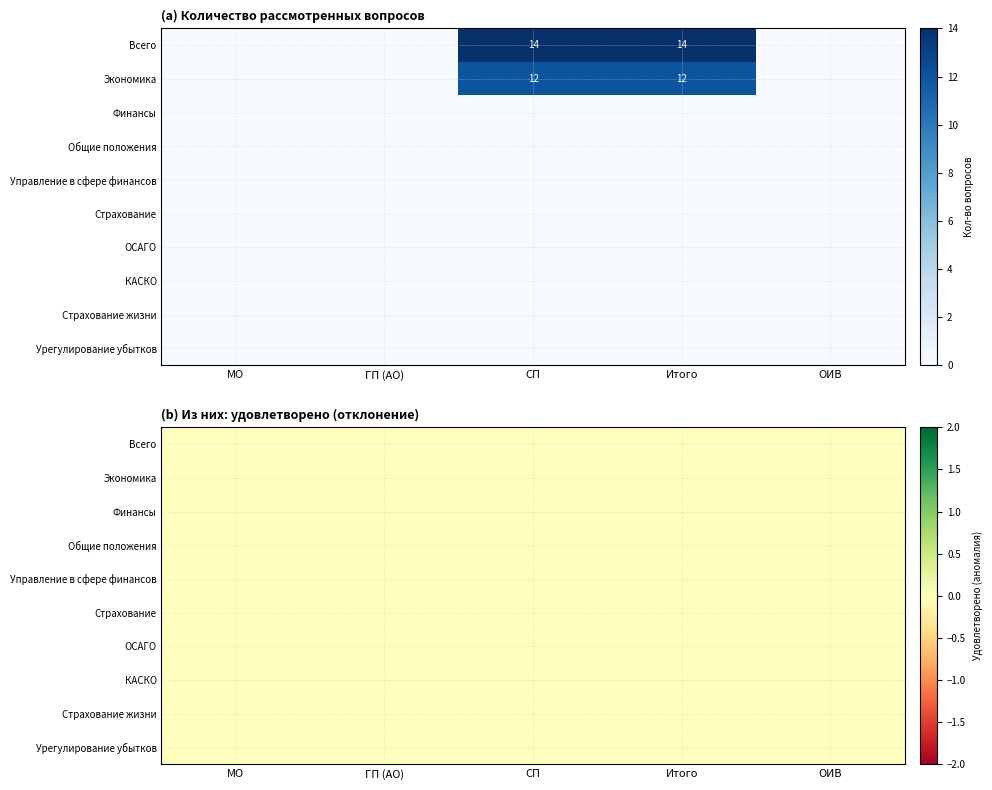

Count the Экономика values in the range 0 to 12.

5